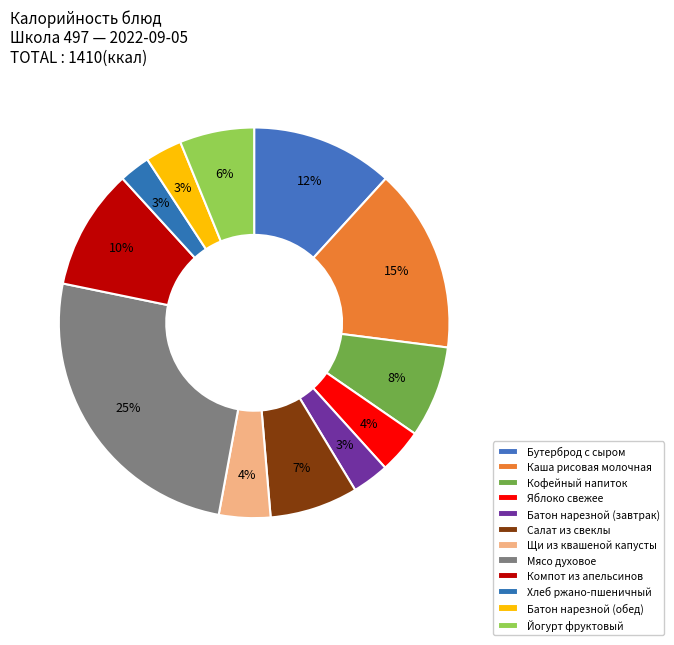

Which category has the smallest portion of the pie?

Хлеб ржано-пшеничный